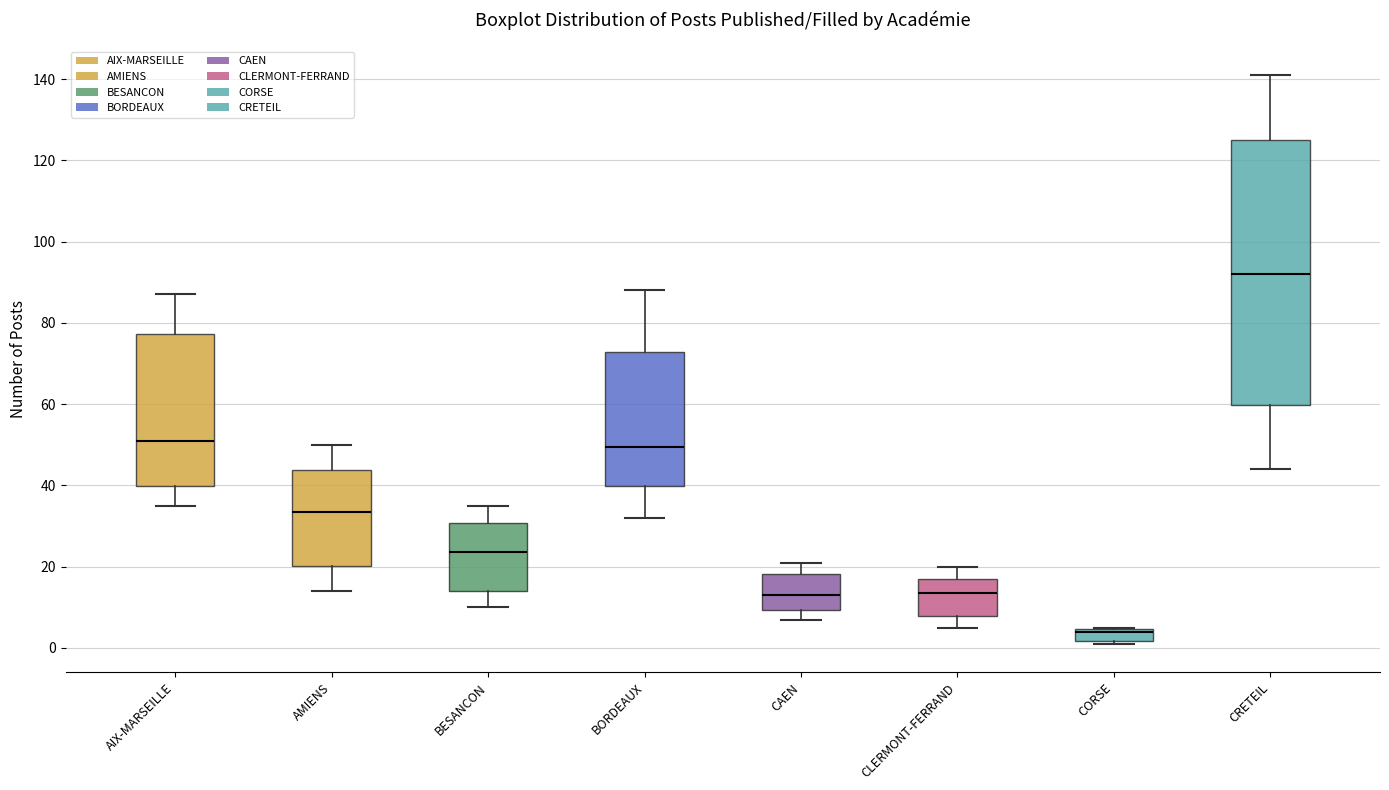

Comparing the boxes themselves (not the whiskers), which one is the tallest?

CRETEIL